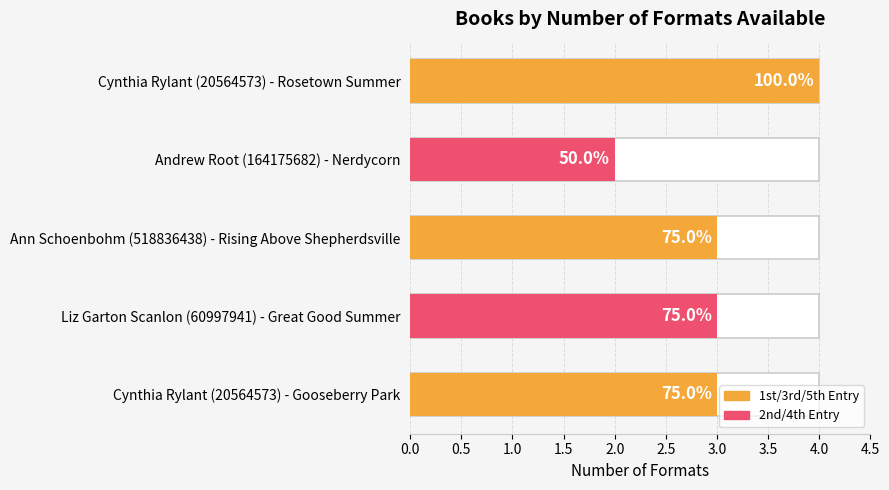

Are the bars grouped side by side (vs. stacked)?

No